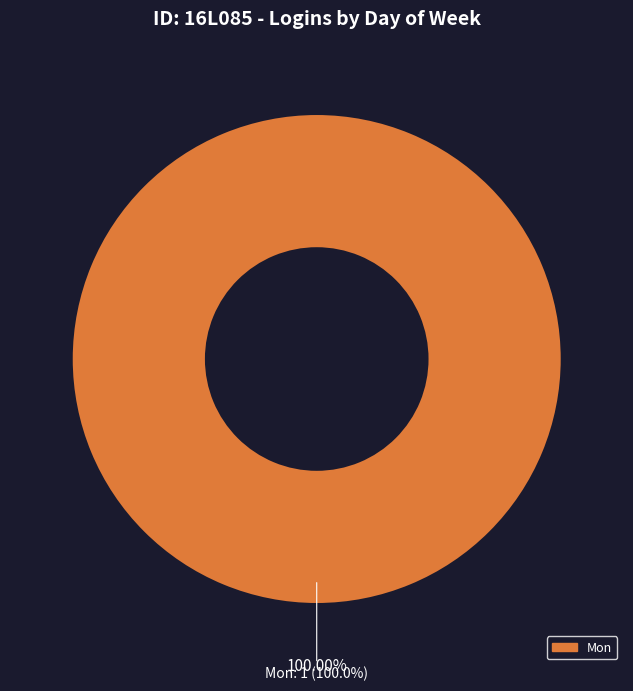

Combined, do Tue and Sun account for over 50%?

No